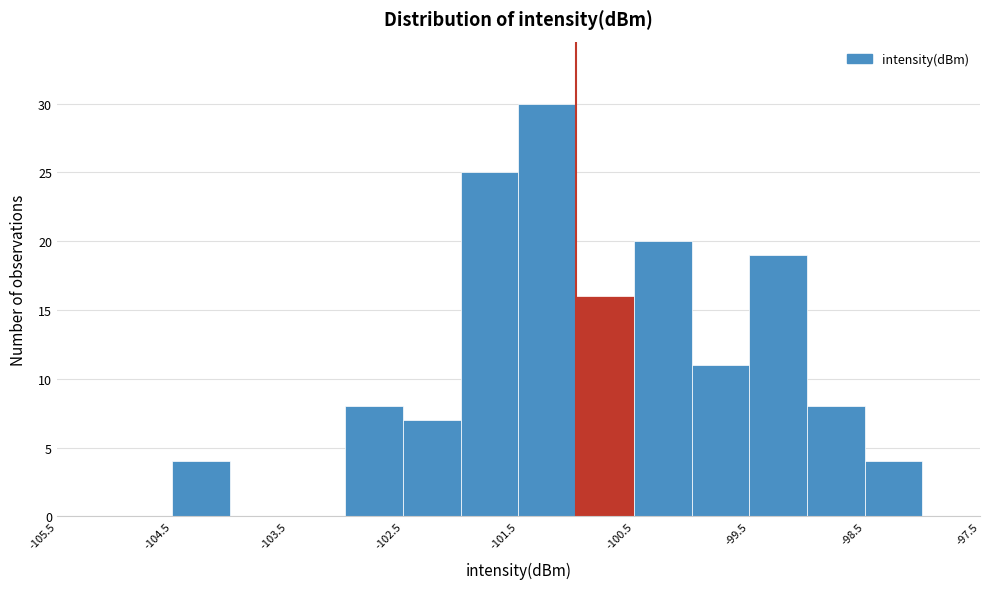

Reading left to right, transcribe this chart: for each bar, give the range it covers on the x-axis and its height. The values are not printed on the chart, so give them approximately, as read against the axis.

-105.5 to -105.0: 0
-105.0 to -104.5: 0
-104.5 to -104.0: 4
-104.0 to -103.5: 0
-103.5 to -103.0: 0
-103.0 to -102.5: 8
-102.5 to -102.0: 7
-102.0 to -101.5: 25
-101.5 to -101.0: 30
-101.0 to -100.5: 16
-100.5 to -100.0: 20
-100.0 to -99.5: 11
-99.5 to -99.0: 19
-99.0 to -98.5: 8
-98.5 to -98.0: 4
-98.0 to -97.5: 0